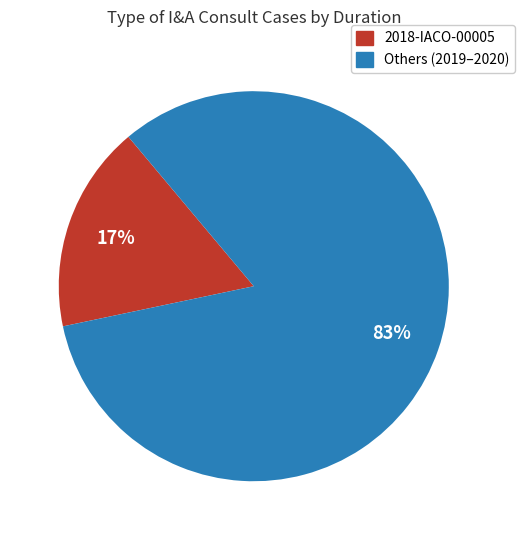

Which has a higher value, Others (2019–2020) or 2018-IACO-00005?

Others (2019–2020)